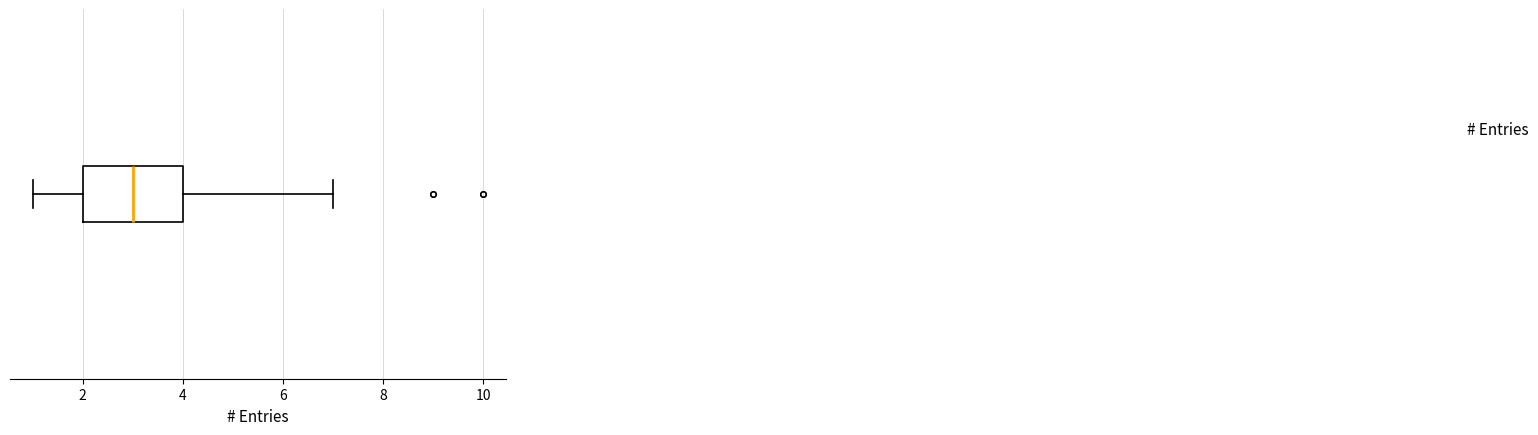

Read this box plot against the x-axis: the position of the median line, the range covered by the box, and the ends of both whiskers. The values are not printed on the chart, so give them approximately, as read against the axis.

median 3, box 2 to 4, whiskers 1 to 7